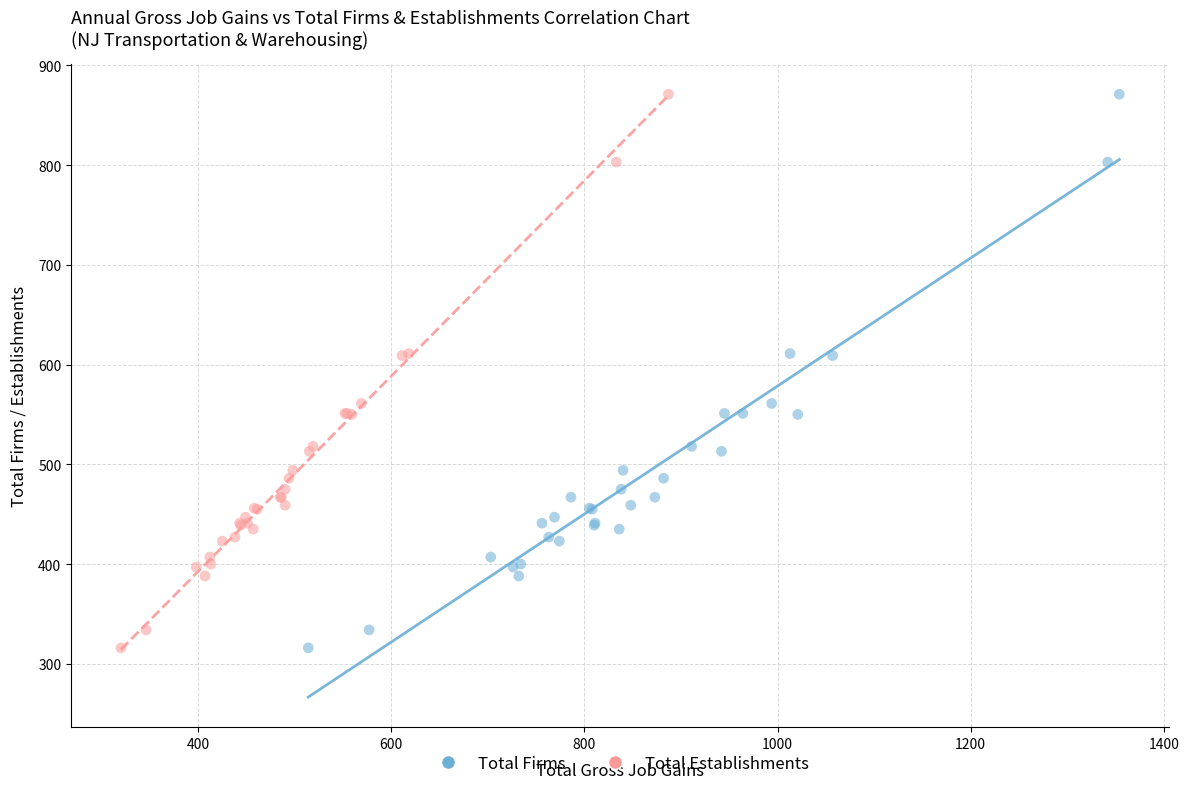

What are all the series names shown in the legend?

Total Firms, Total Establishments